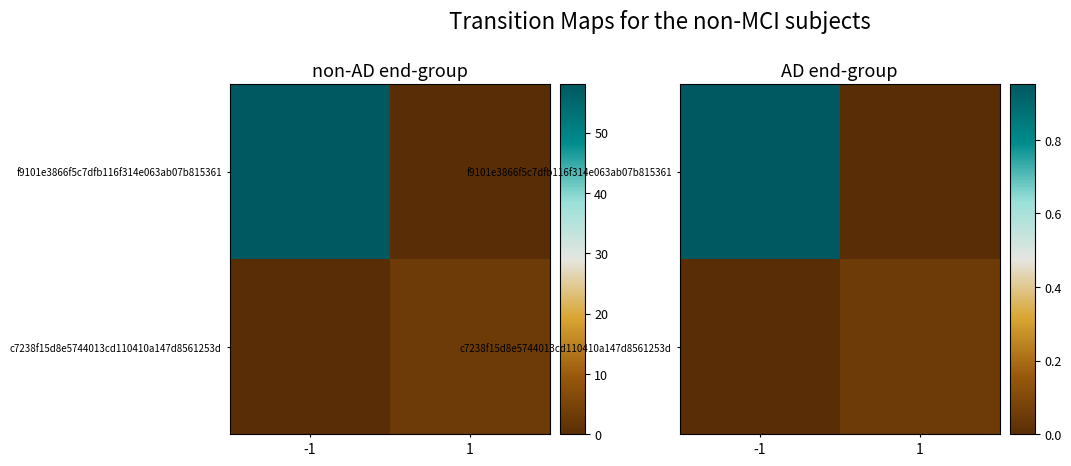

Which label corresponds to the smallest value in the chart?

1